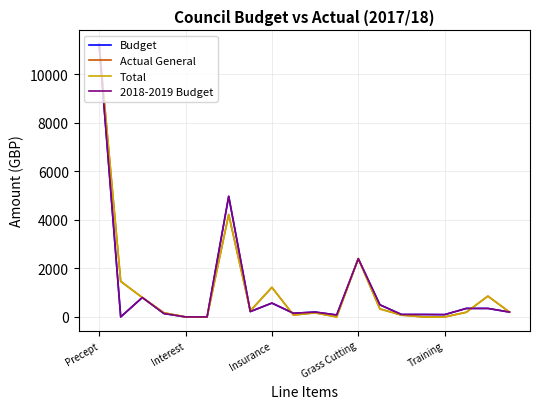

Does the chart display data point markers on the line(s)?

No